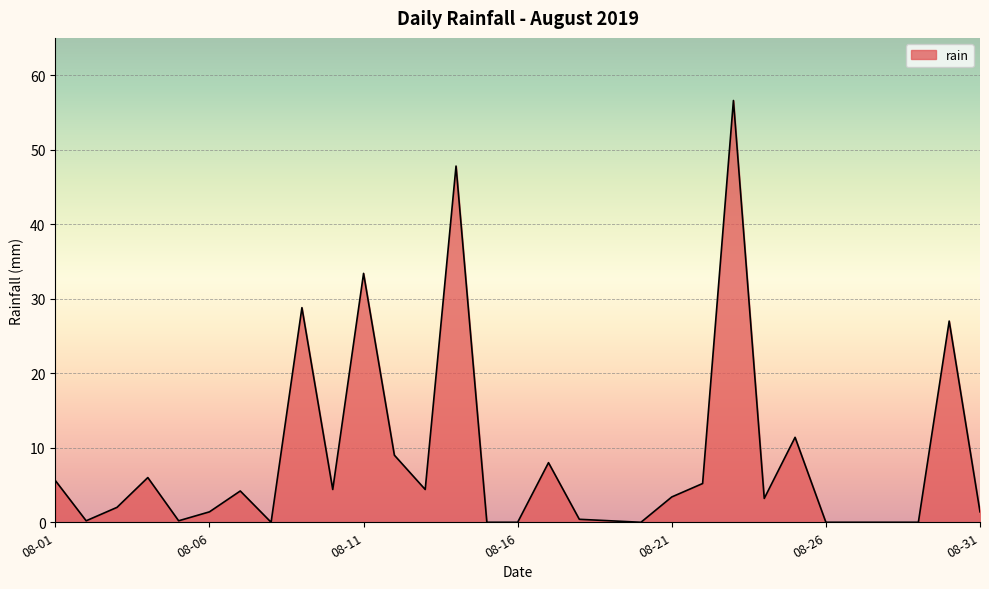

How many lines are shown in the chart?

1